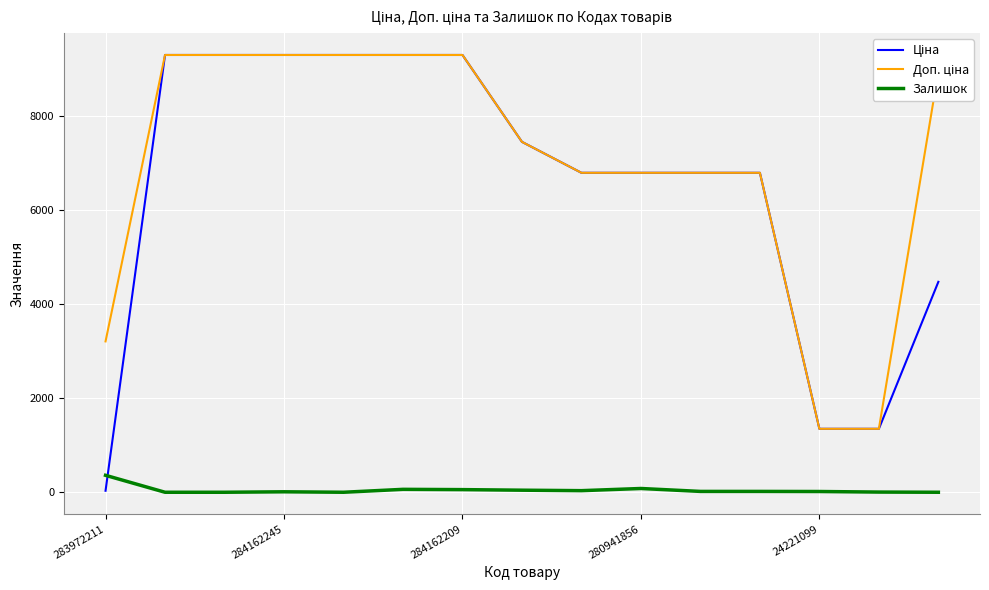

How many interior local peaks does the Залишок series have?

3